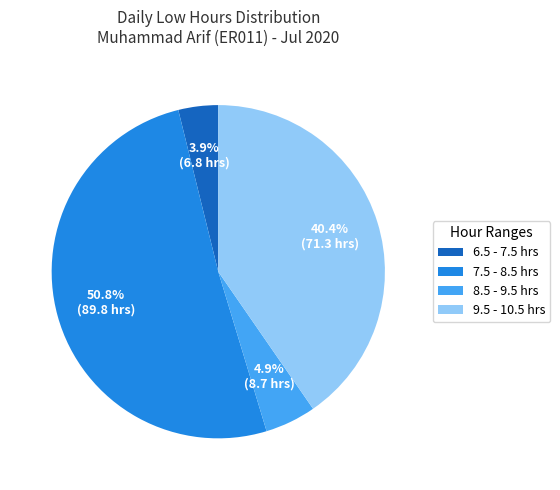

Rank the categories by value from lowest to highest.

6.5 - 7.5 hrs, 8.5 - 9.5 hrs, 9.5 - 10.5 hrs, 7.5 - 8.5 hrs